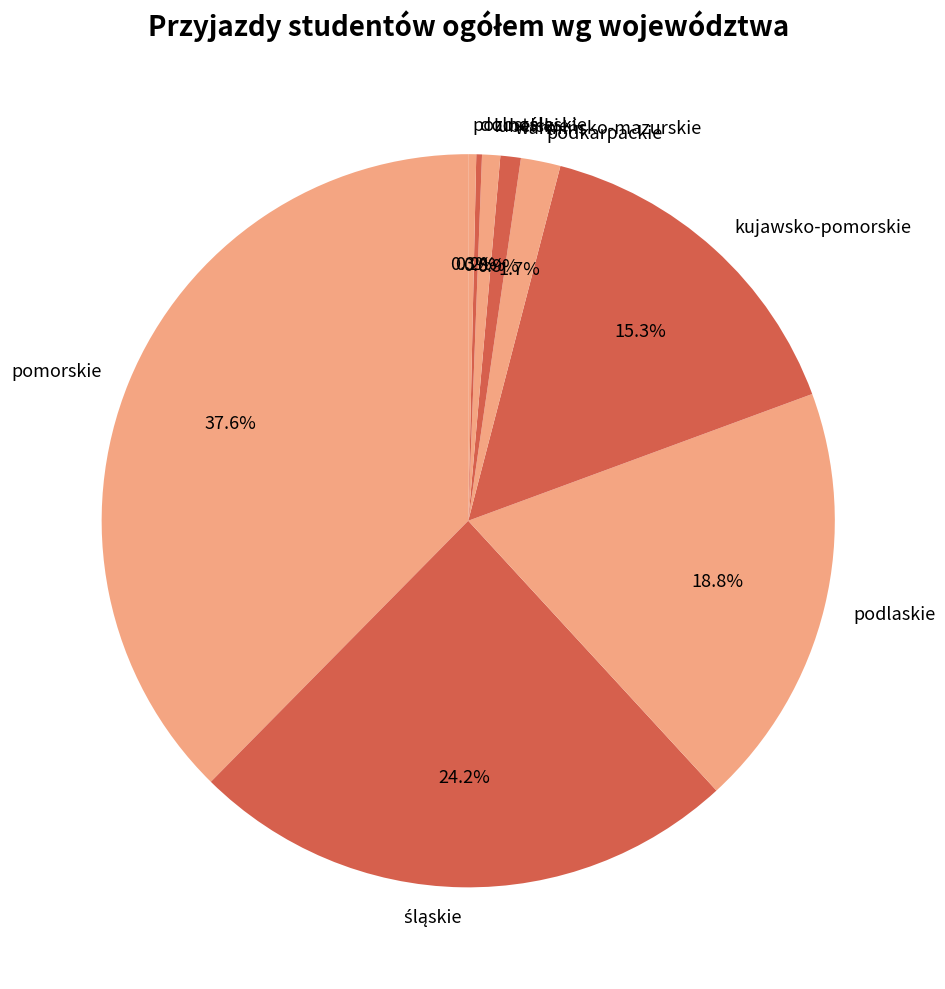

Does lubelskie represent more than half of the total?

No